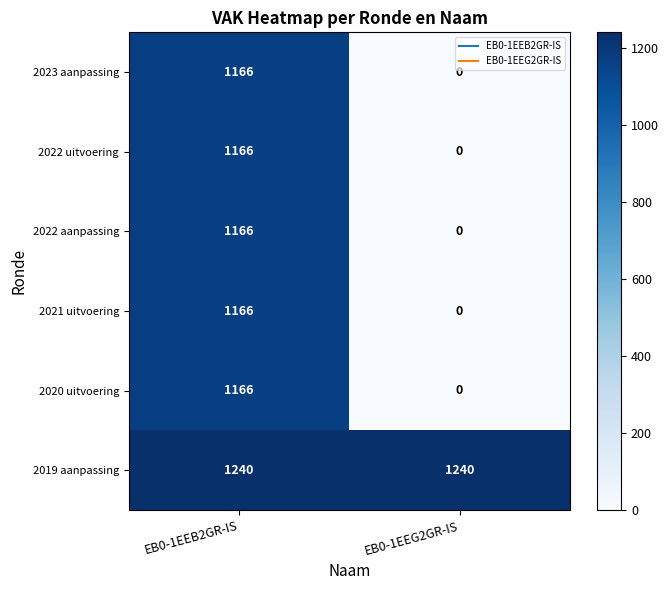

At which category does the chart reach its minimum across all series?

EB0-1EEG2GR-IS